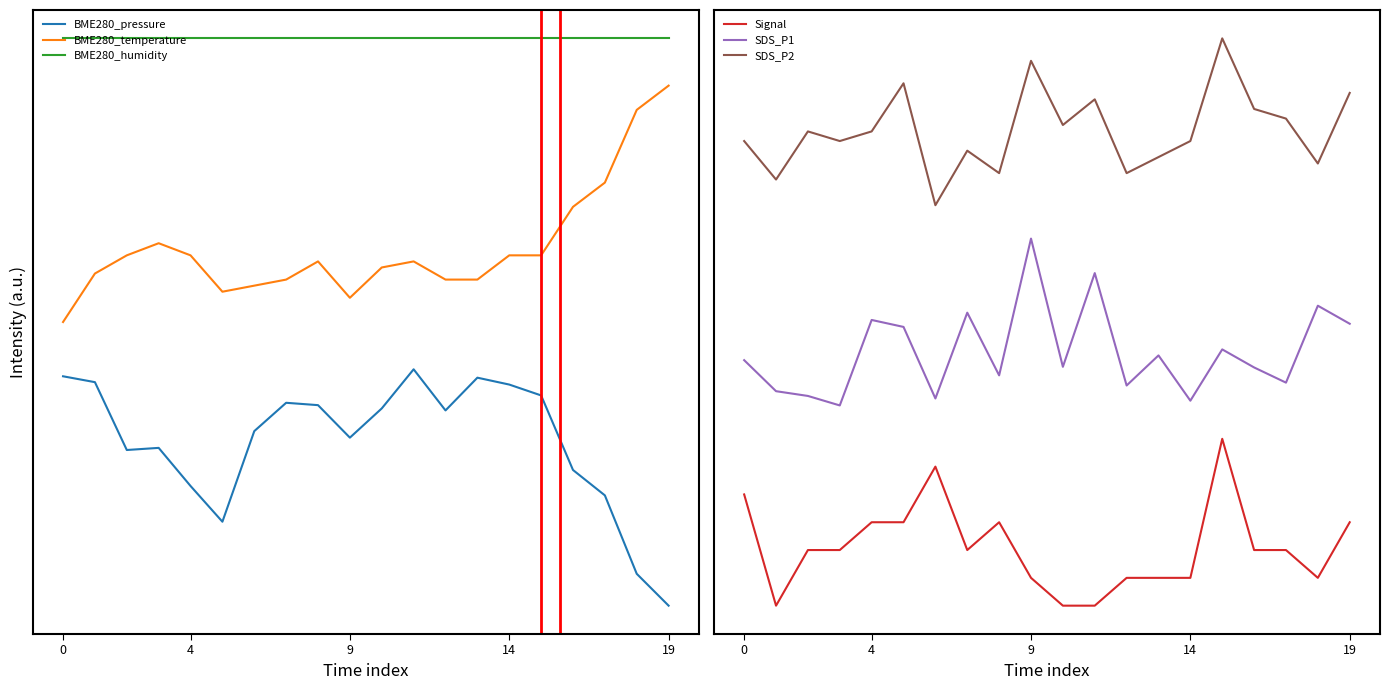

What is the spread (max minus min) of values at 4?

2.3